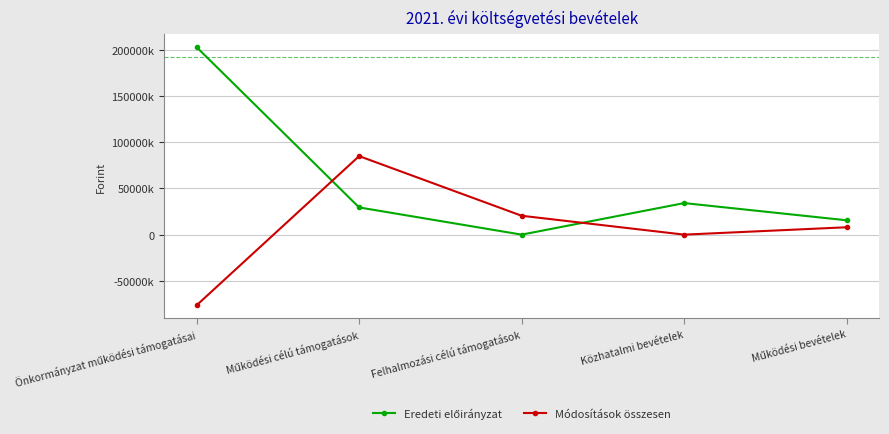

Is this an area chart (filled region under the line)?

No